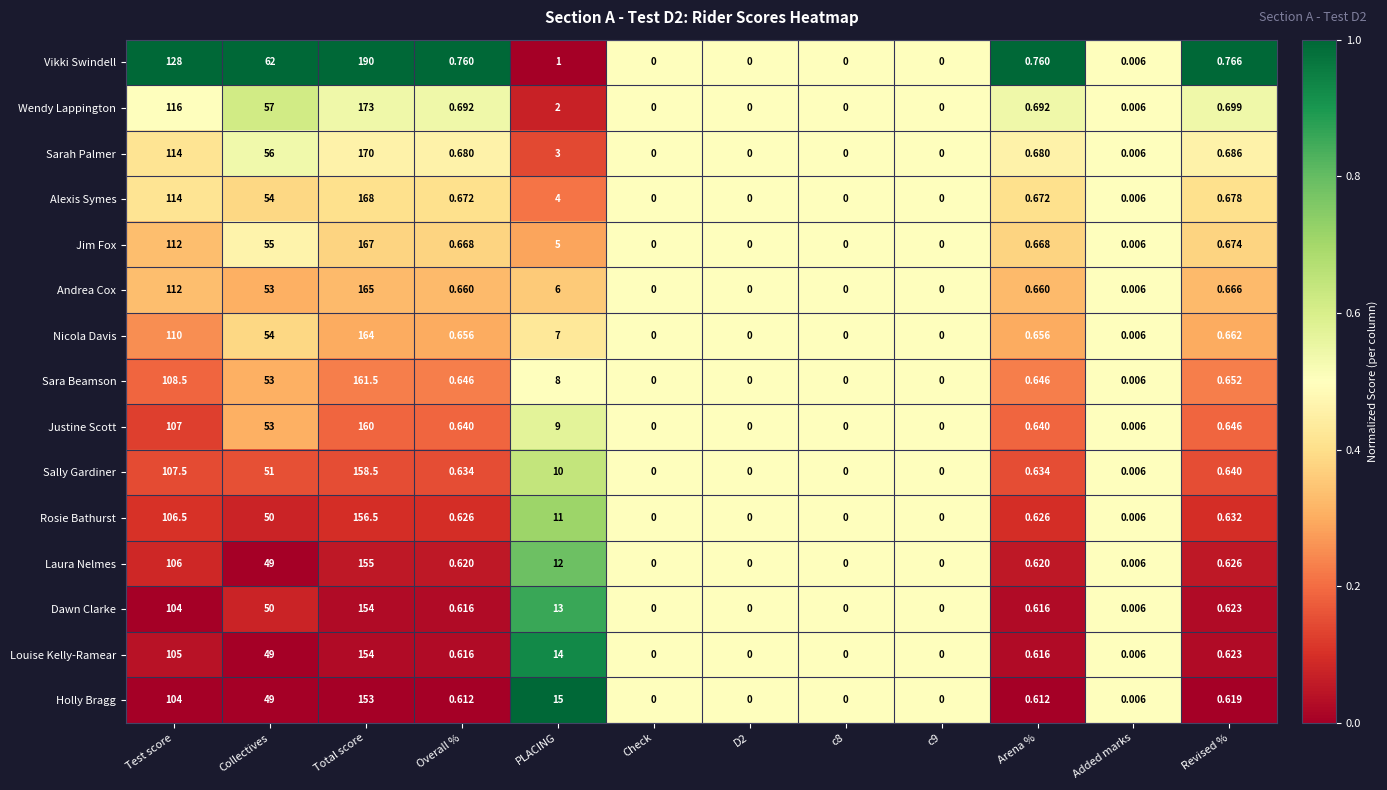

Which category has the highest value in the Vikki Swindell series?

Total score